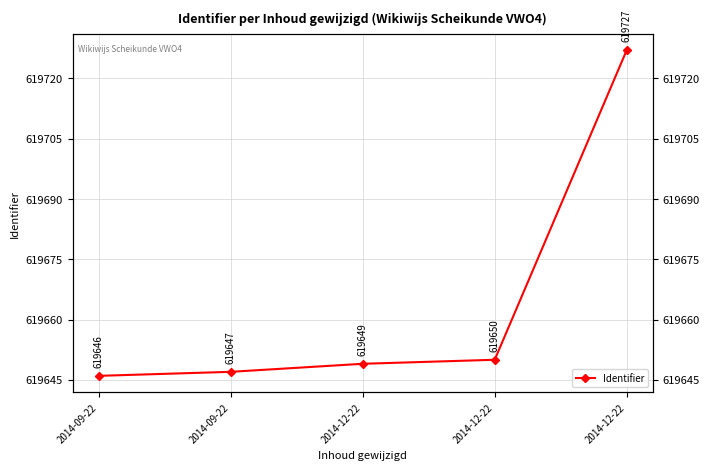

What is the label of the 5th point from the left?

2014-12-22